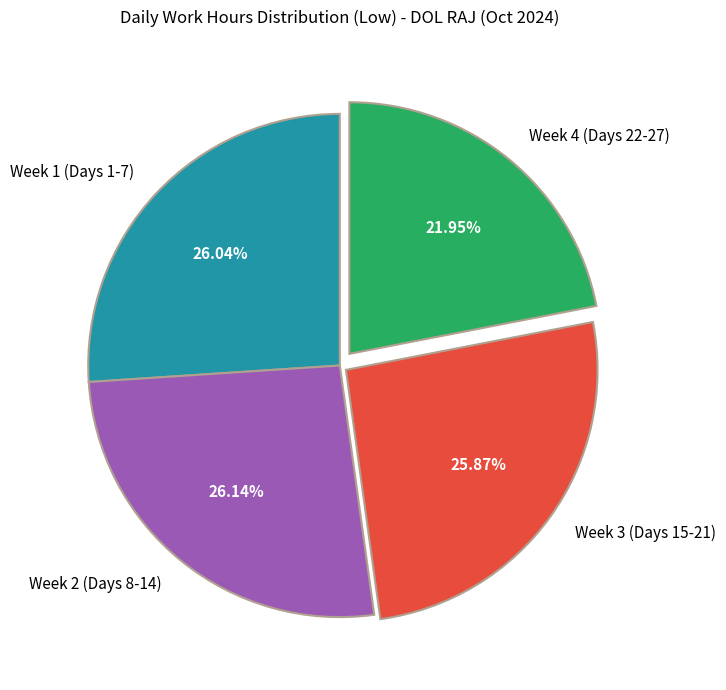

Does any single category account for the majority?

No